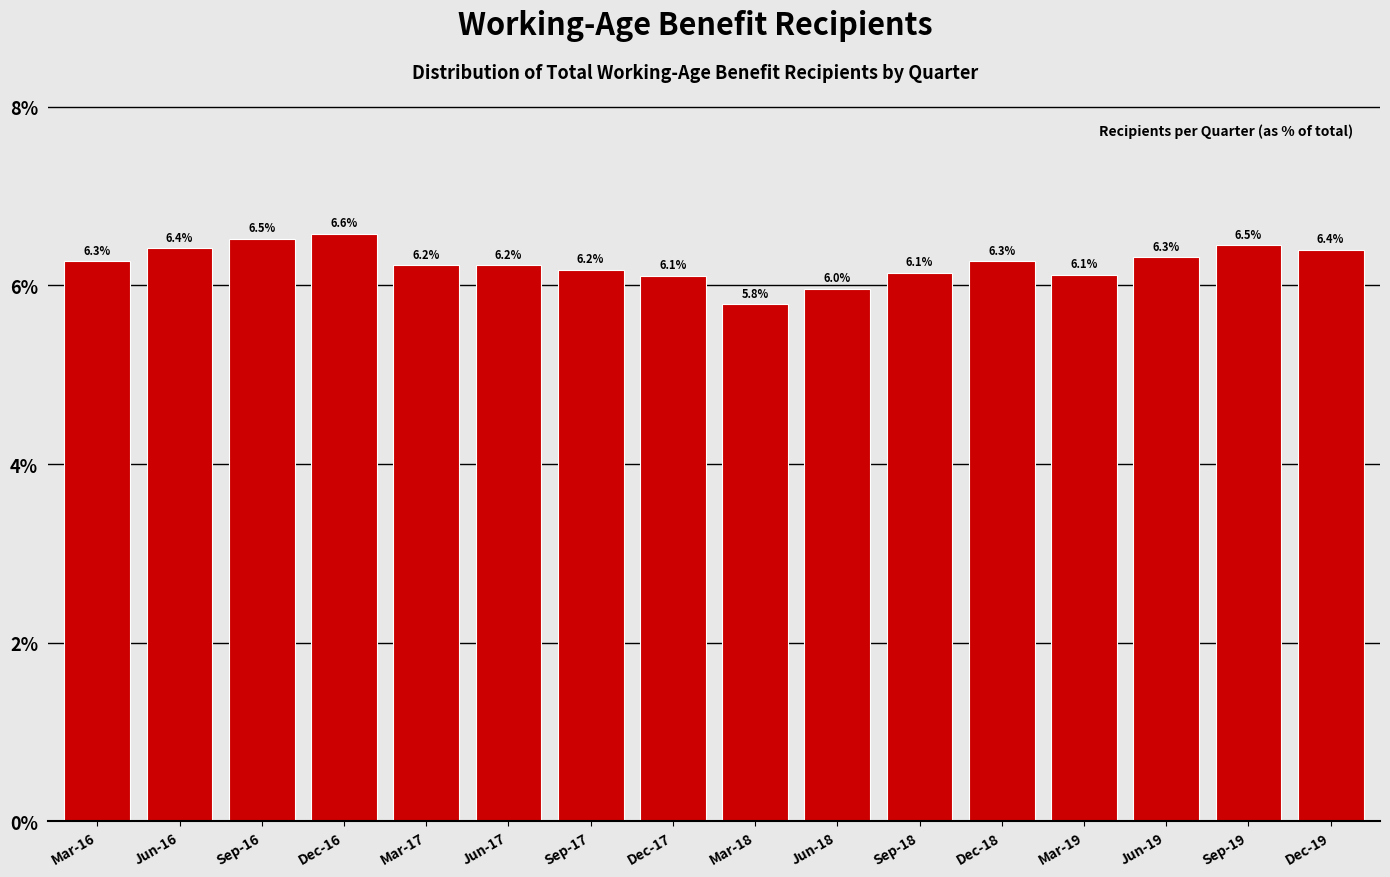

Reading left to right, extract all data points from this chart.

6.3	6.4	6.5	6.6	6.2	6.2	6.2	6.1	5.8	6.0	6.1	6.3	6.1	6.3	6.5	6.4